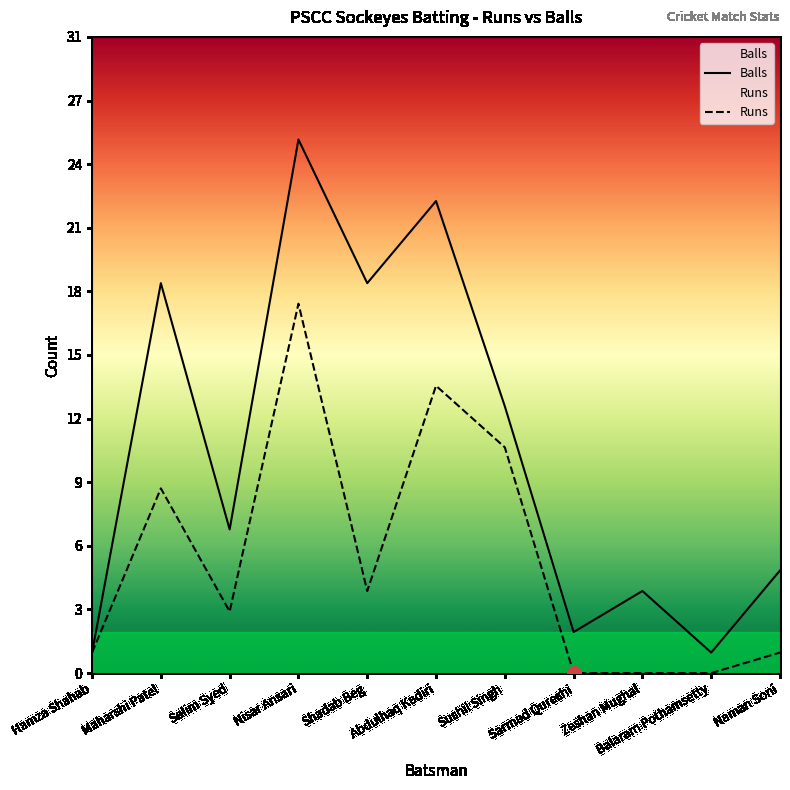

What are all the series names shown in the legend?

Balls, Runs